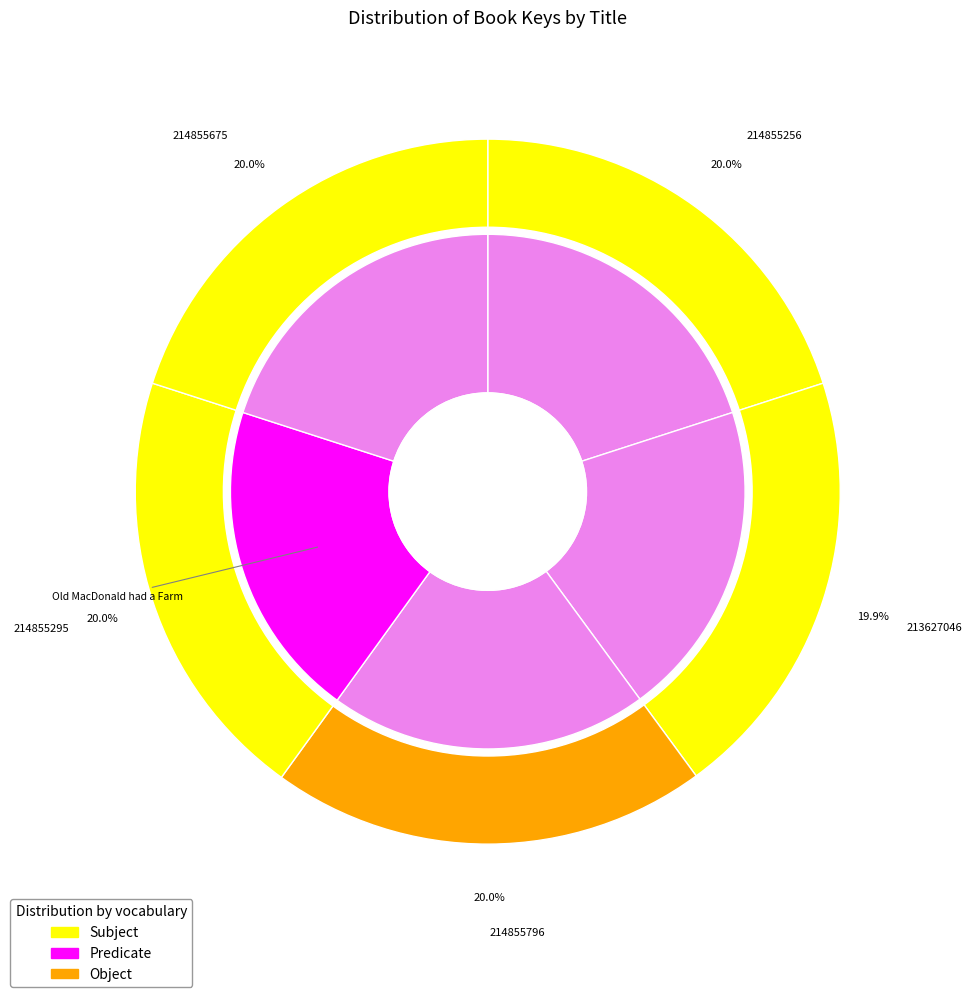

Count the number of slices in the pie.

5